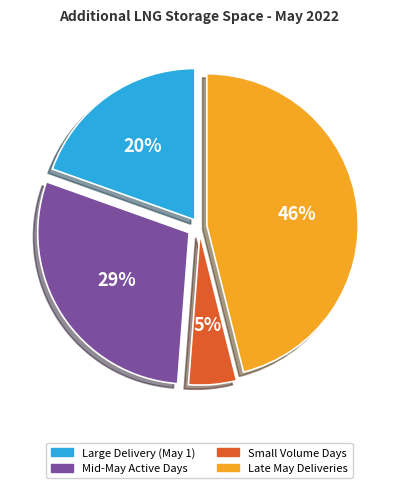

Is it true that Late May Deliveries is 35% of the pie?

False